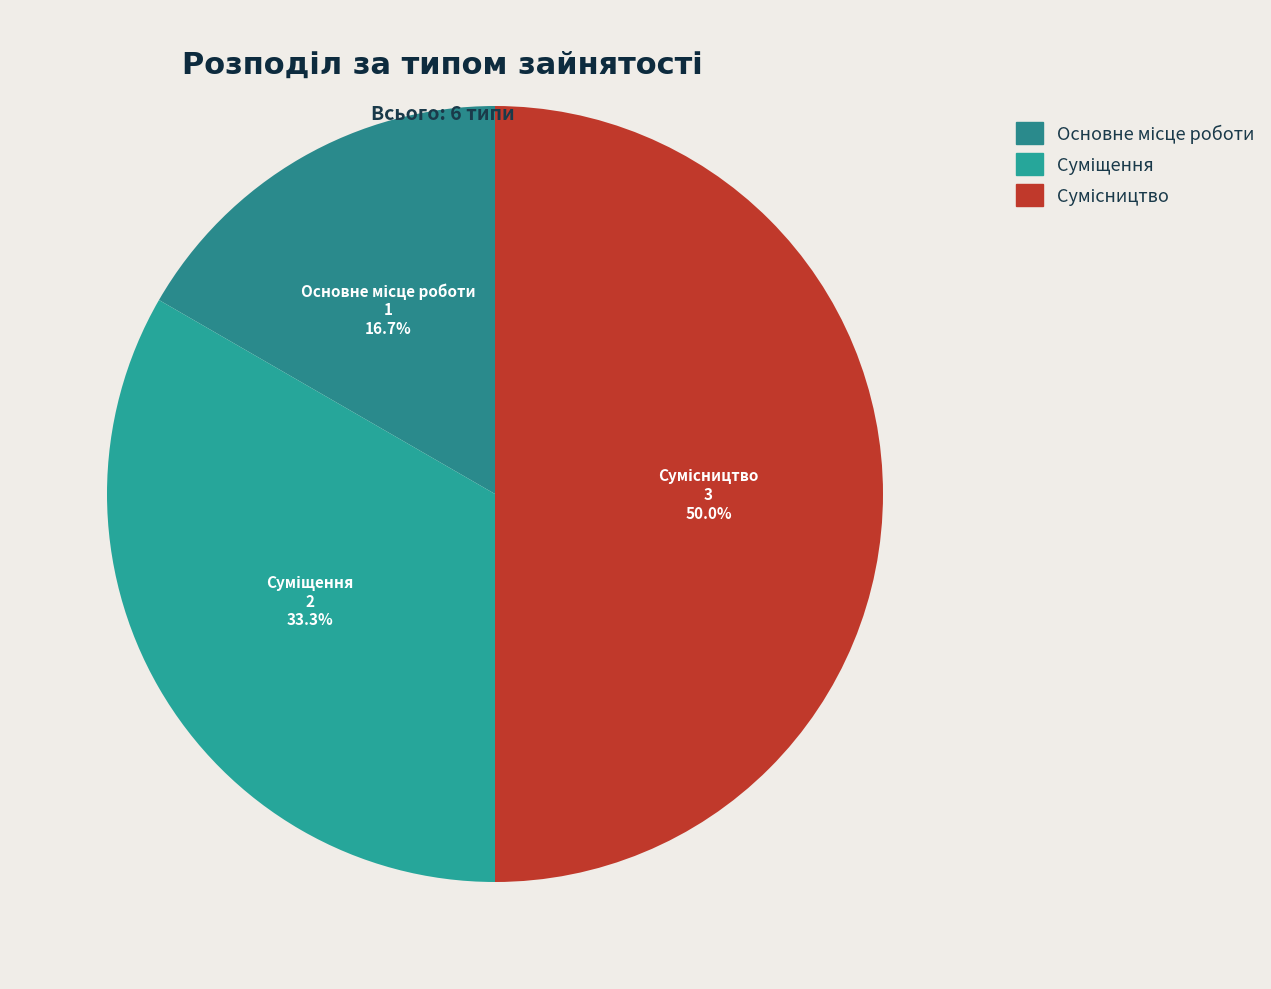

How much of the chart is everything except Суміщення?

66.7%